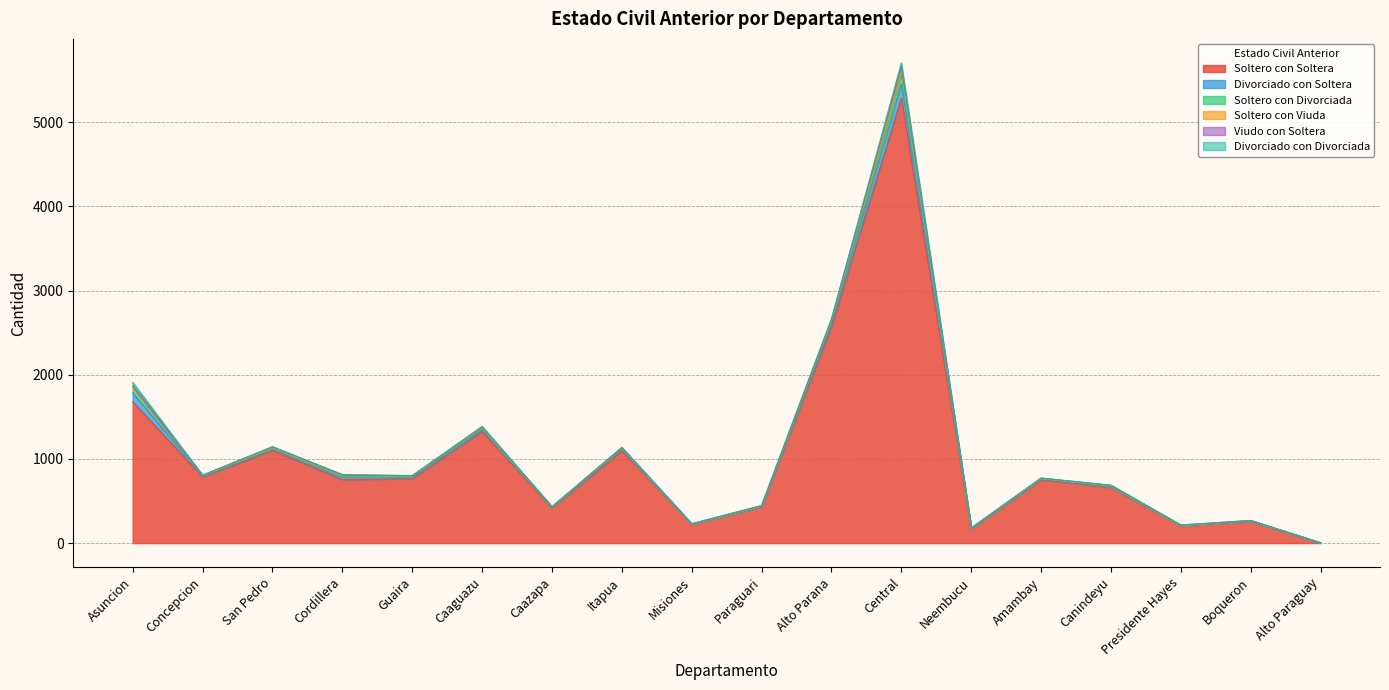

What is the highest value of the Soltero con Soltera series?

5291